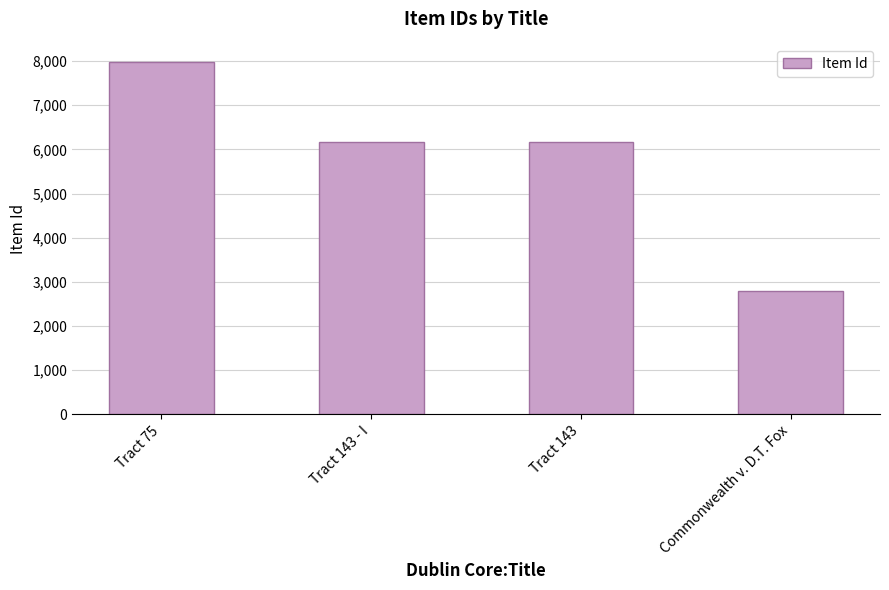

Between Commonwealth v. D.T. Fox and Tract 143 - I, which is larger?

Tract 143 - I